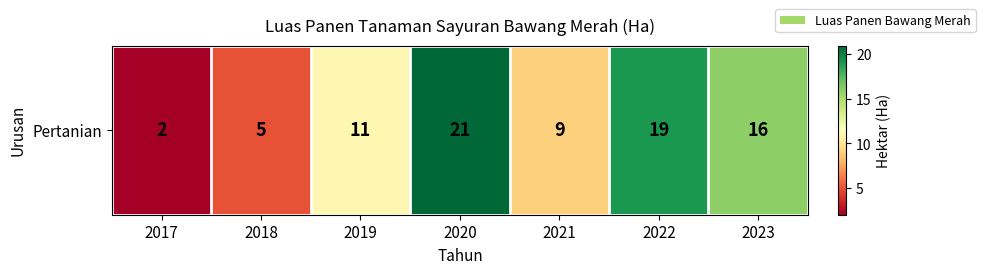

What is the difference between the second highest and second lowest values?

14